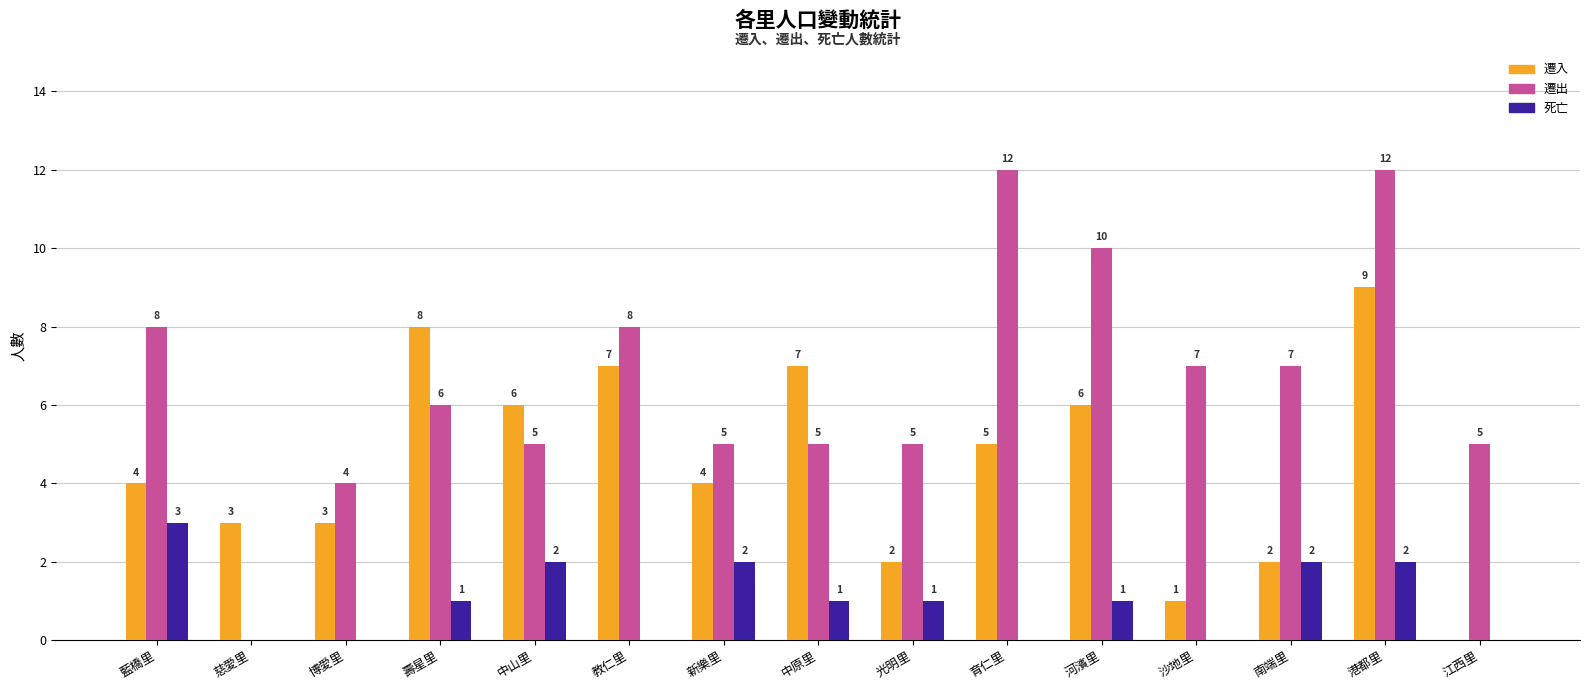

What is the maximum value for 遷出?

12